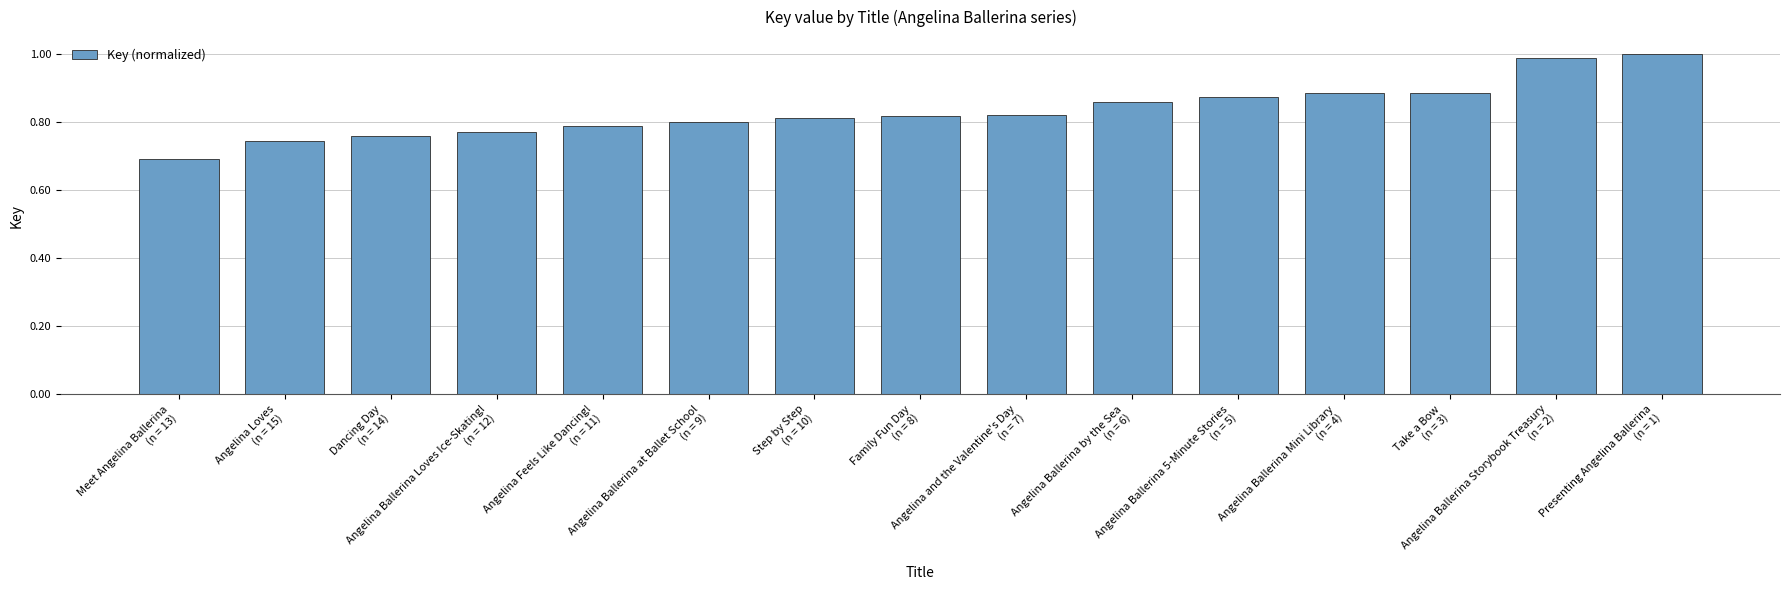

What is the change in value from Step by Step
(n = 10) to Presenting Angelina Ballerina
(n = 1)?

+0.2